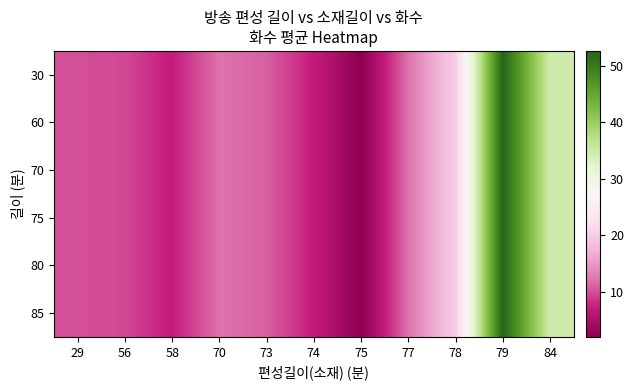

Reading right to left, transcribe all the data shown in this chart.

30: 84=35.0	79=52.7	78=20.0	77=12.0	75=2.0	74=7.0	73=11.0	70=12.0	58=7.0	56=9.7	29=10.0
60: 84=35.0	79=52.7	78=20.0	77=12.0	75=2.0	74=7.0	73=11.0	70=12.0	58=7.0	56=9.7	29=10.0
70: 84=35.0	79=52.7	78=20.0	77=12.0	75=2.0	74=7.0	73=11.0	70=12.0	58=7.0	56=9.7	29=10.0
75: 84=35.0	79=52.7	78=20.0	77=12.0	75=2.0	74=7.0	73=11.0	70=12.0	58=7.0	56=9.7	29=10.0
80: 84=35.0	79=52.7	78=20.0	77=12.0	75=2.0	74=7.0	73=11.0	70=12.0	58=7.0	56=9.7	29=10.0
85: 84=35.0	79=52.7	78=20.0	77=12.0	75=2.0	74=7.0	73=11.0	70=12.0	58=7.0	56=9.7	29=10.0